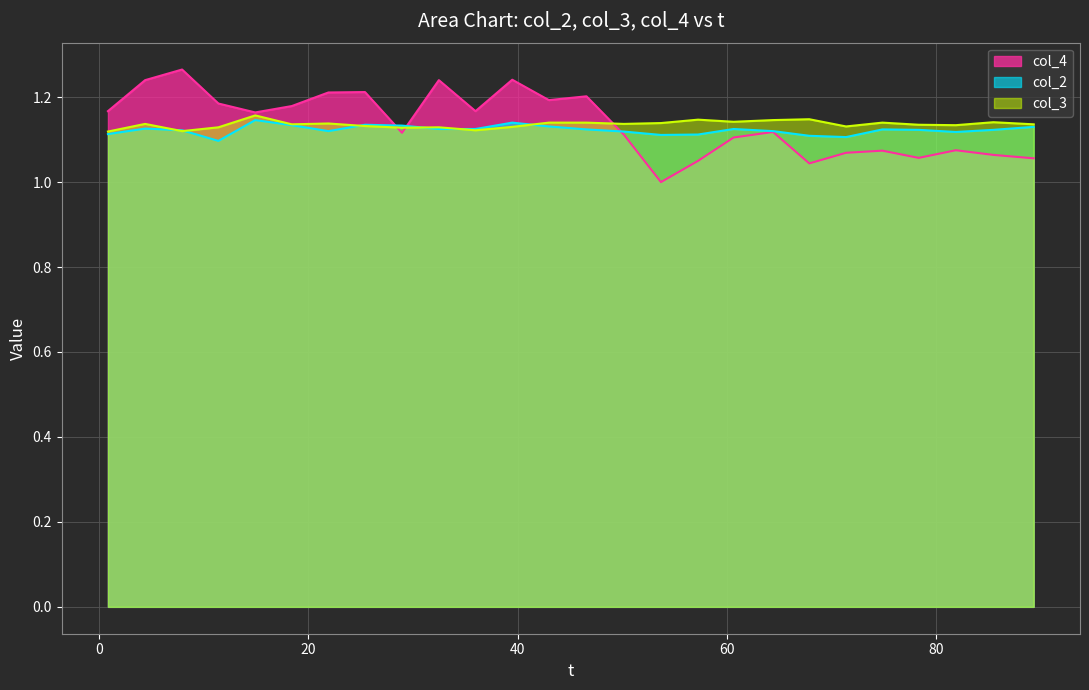

How many col_3 values are between 1 and 2?

26